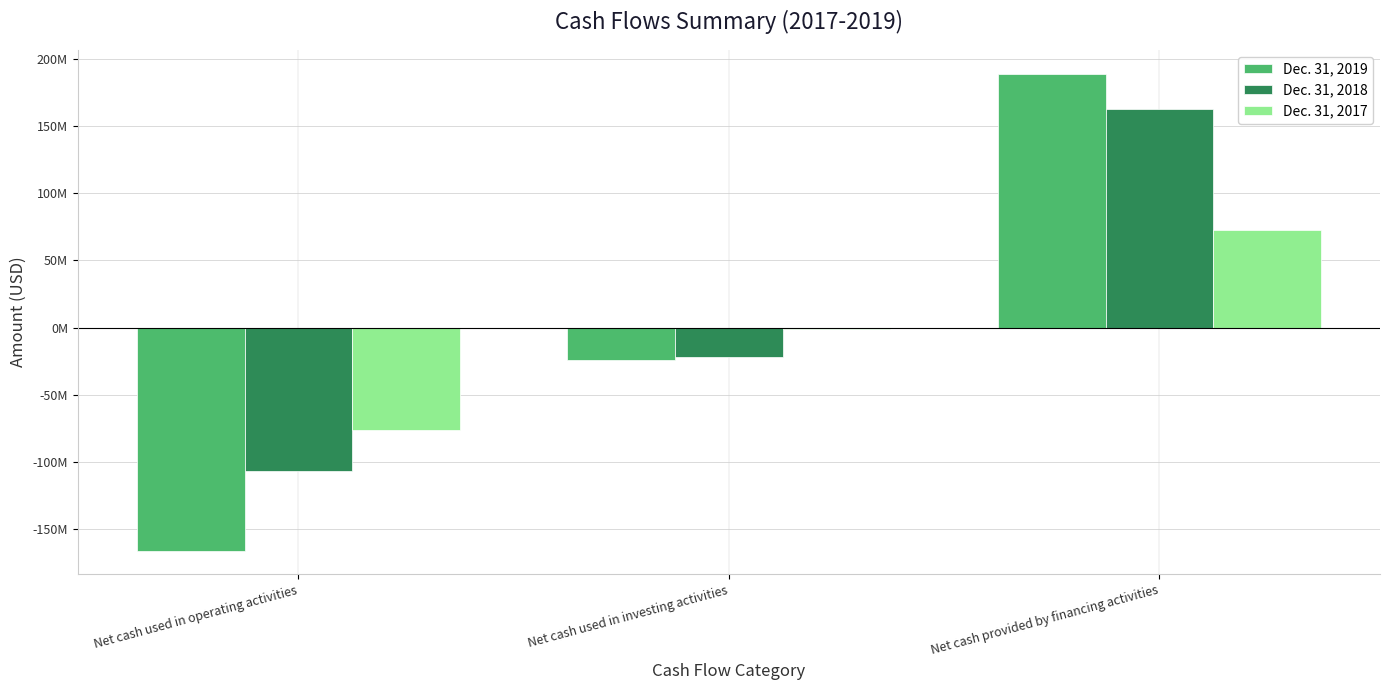

How many Dec. 31, 2018 values are between -106811781 and 162787087?

3